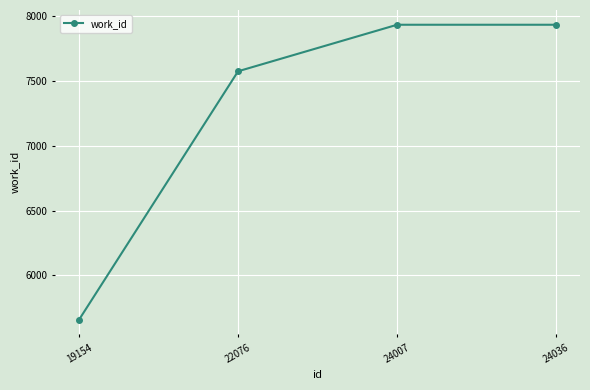

What is the ratio of the value at 22076 to the value at 24036?

1.0